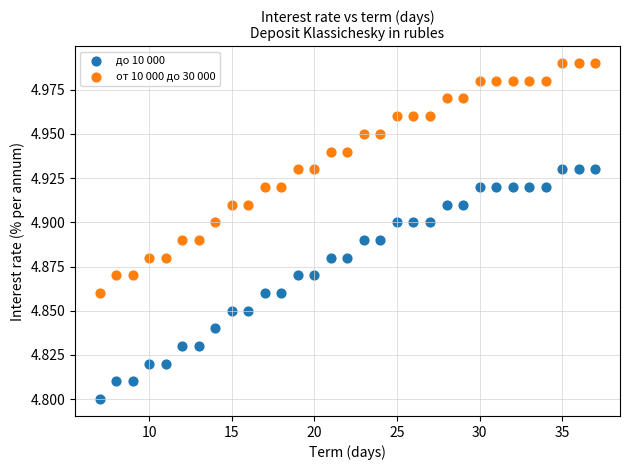

Which series contains the lowest Y value?

до 10 000